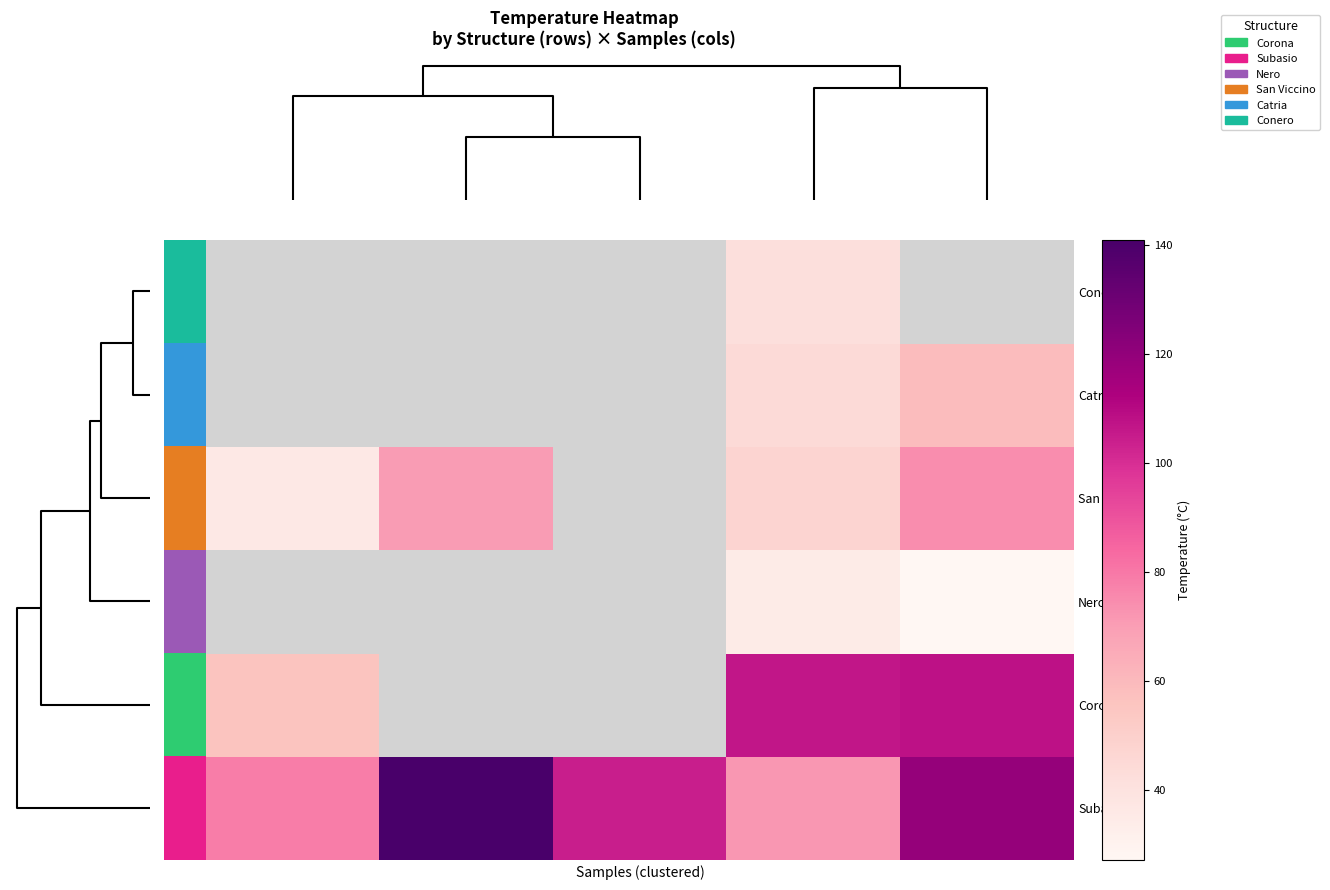

At which category does the chart reach its peak across all series?

50